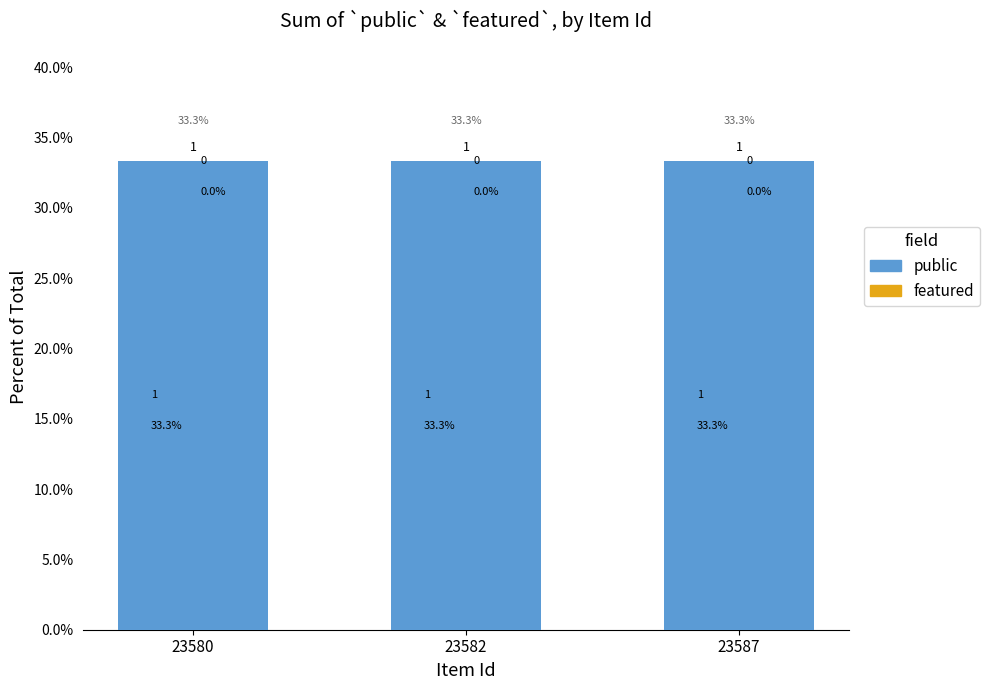

True or false: public has a value of 0.6 at 23580.

False